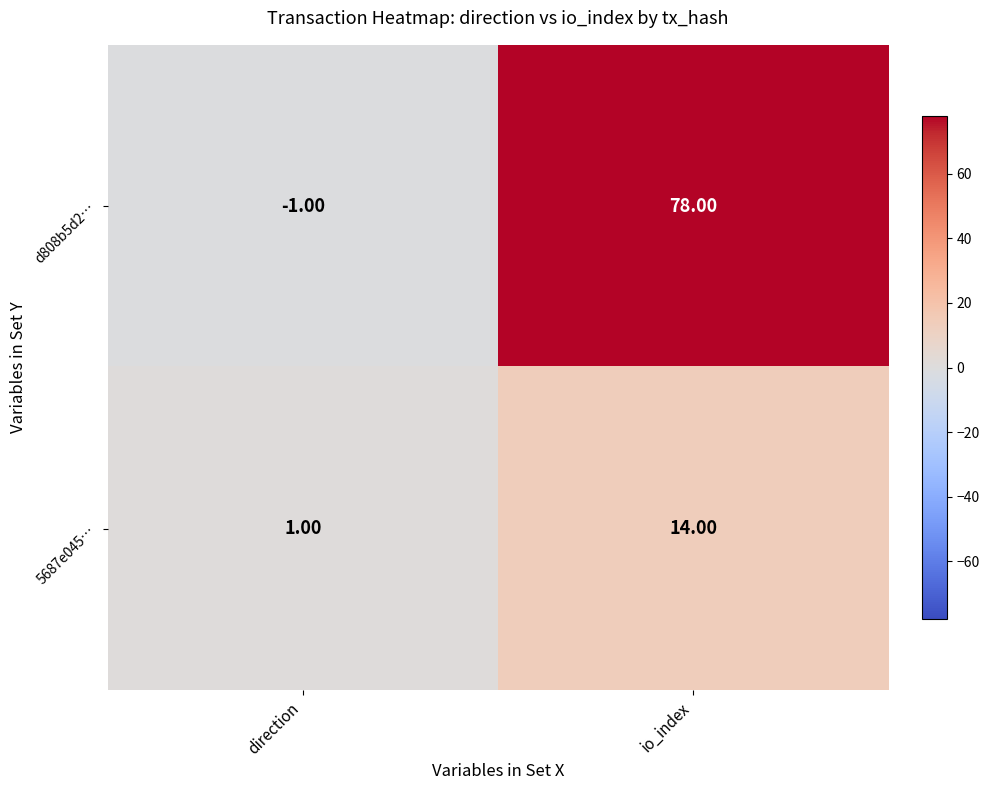

Which series has the largest total across all categories?

d808b5d2…